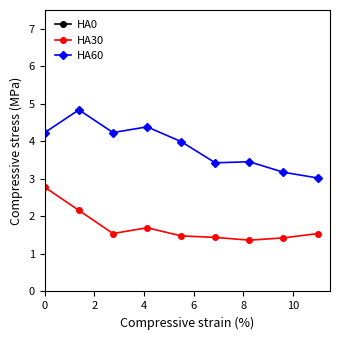

Reading left to right, transcribe all the data shown in this chart.

HA0: 13.6	13.3	12.1	10.3	11.6	11.7	10.4	11.8	12.1
HA30: 2.8	2.2	1.5	1.7	1.5	1.4	1.4	1.4	1.5
HA60: 4.2	4.8	4.2	4.4	4.0	3.4	3.5	3.2	3.0